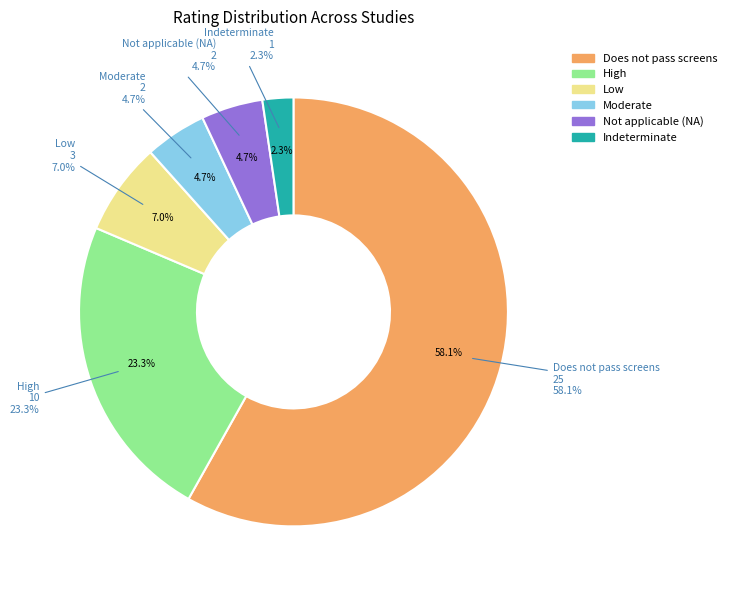

Rank the categories by value from lowest to highest.

Indeterminate, Moderate, Not applicable (NA), Low, High, Does not pass screens